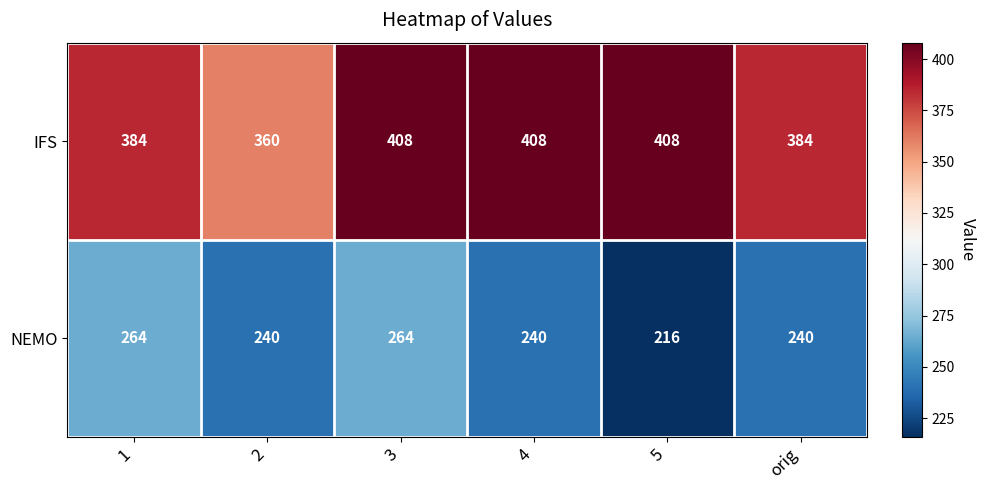

What is the minimum value shown in the chart?

216